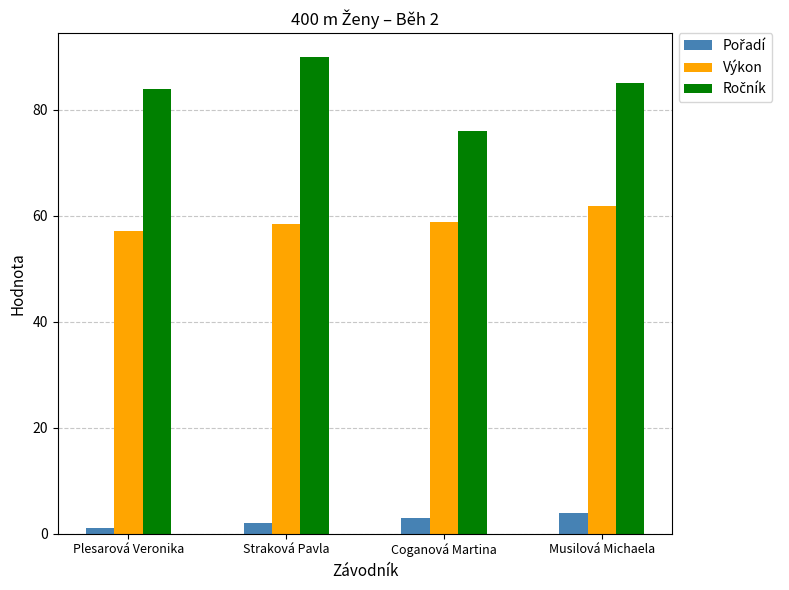

Which label corresponds to the largest value in the chart?

Straková Pavla